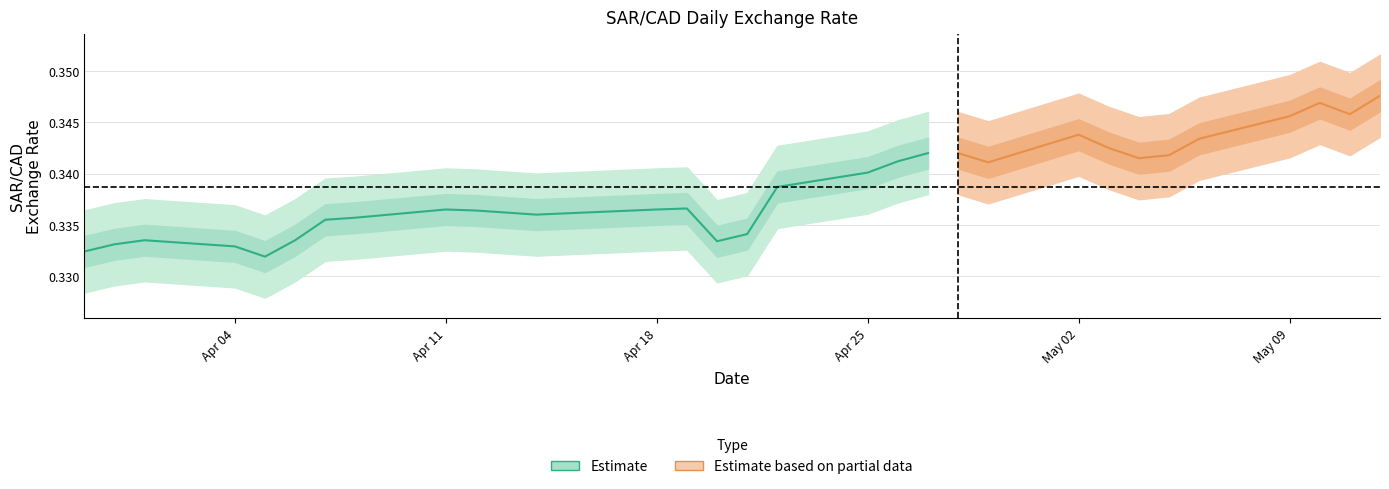

Is it true that the value at Apr 18 is 0.3?

True